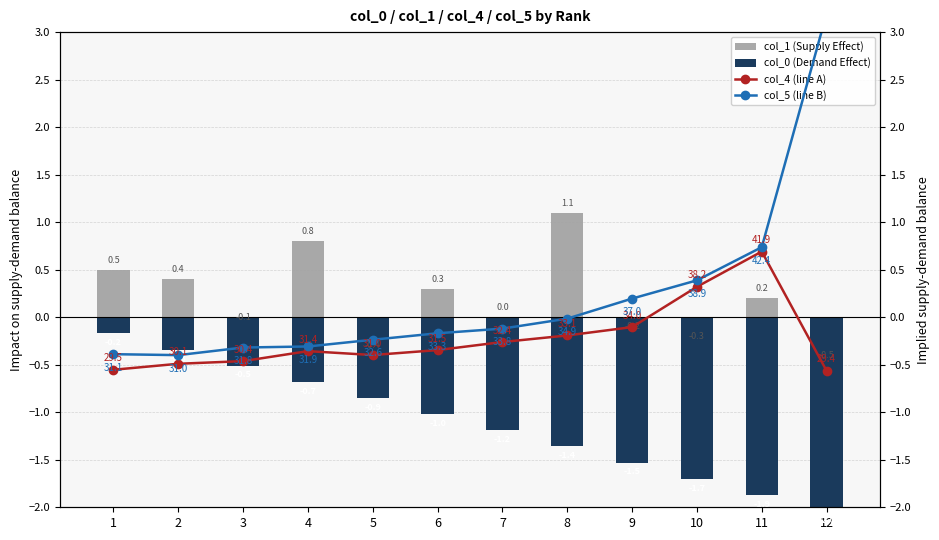

Reading left to right, list all the values displayed in this chart.

col_1 (Supply Effect): 0.5	0.4	-0.1	0.8	-0.4	0.3	0.0	1.1	-0.2	-0.3	0.2	-0.5
col_0 (Demand Effect): -0.2	-0.3	-0.5	-0.7	-0.9	-1.0	-1.2	-1.4	-1.5	-1.7	-1.9	-2.0
col_4 (line A): -0.6	-0.5	-0.5	-0.4	-0.4	-0.3	-0.3	-0.2	-0.1	0.3	0.7	-0.6
col_5 (line B): -0.4	-0.4	-0.3	-0.3	-0.2	-0.2	-0.1	-0.0	0.2	0.4	0.7	3.2